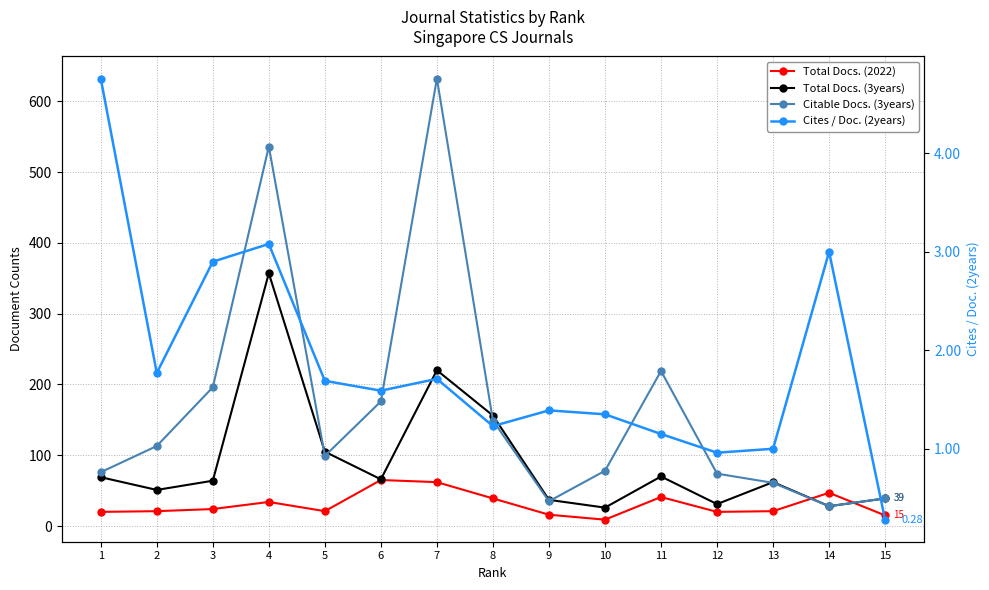

At which label does Total Docs. (3years) reach its minimum?

10